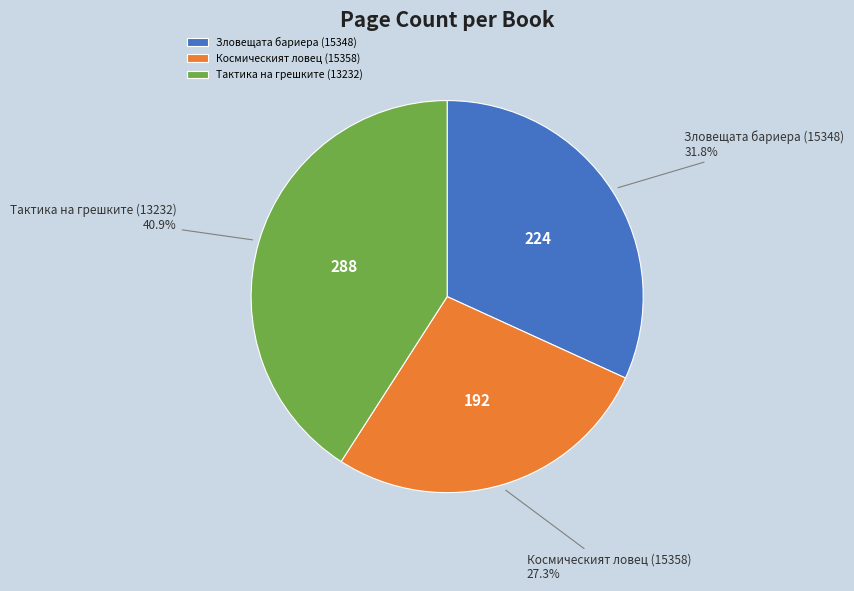

Which category has the smallest portion of the pie?

Космическият ловец (15358)